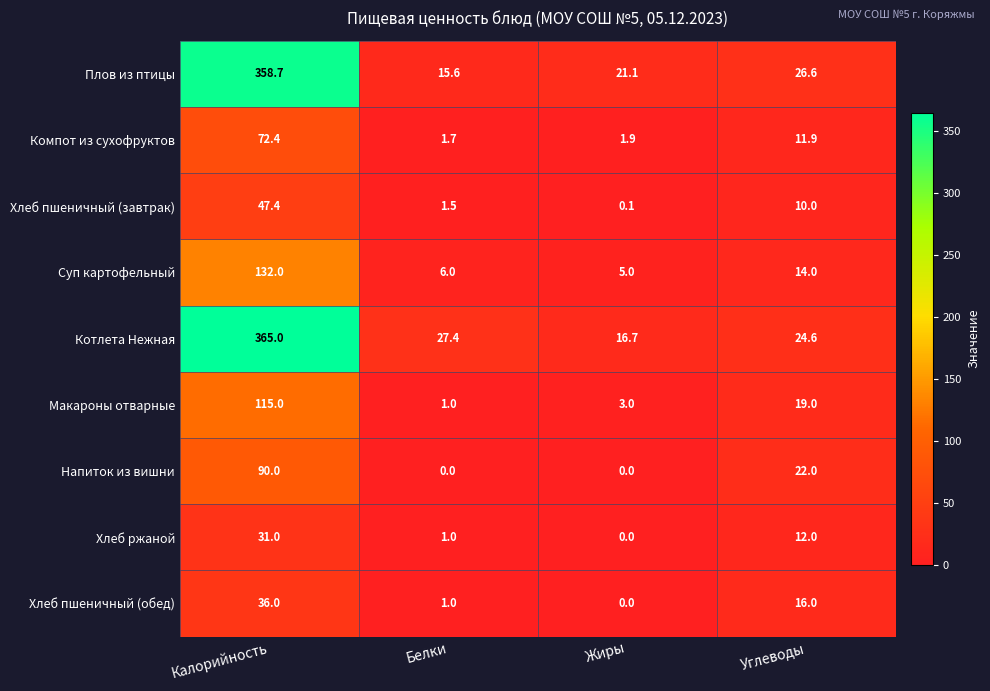

At which category is the sum across all series the highest?

Калорийность